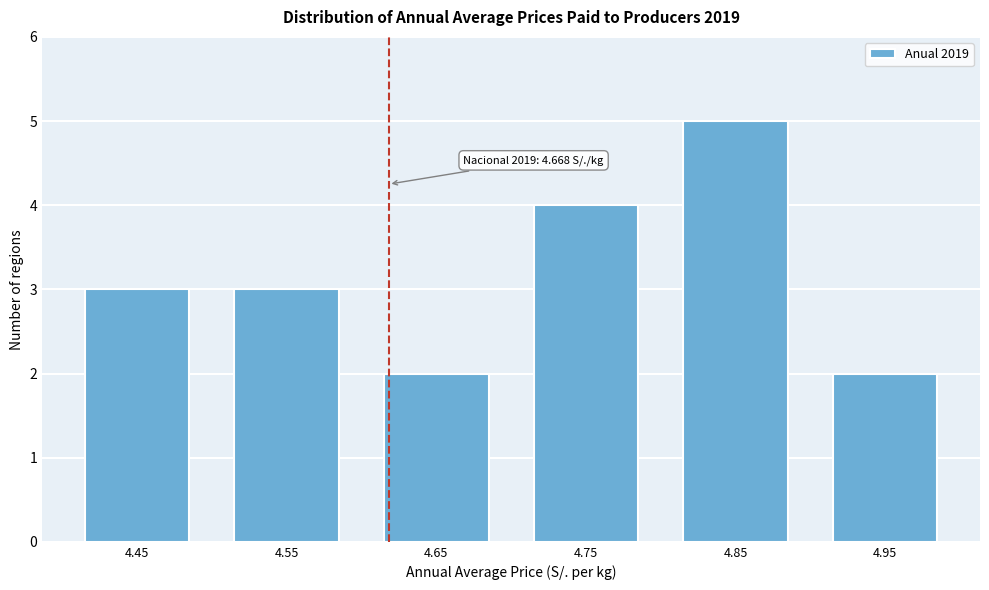

Reading left to right, what are all the values shown in this chart?

3	3	2	4	5	2